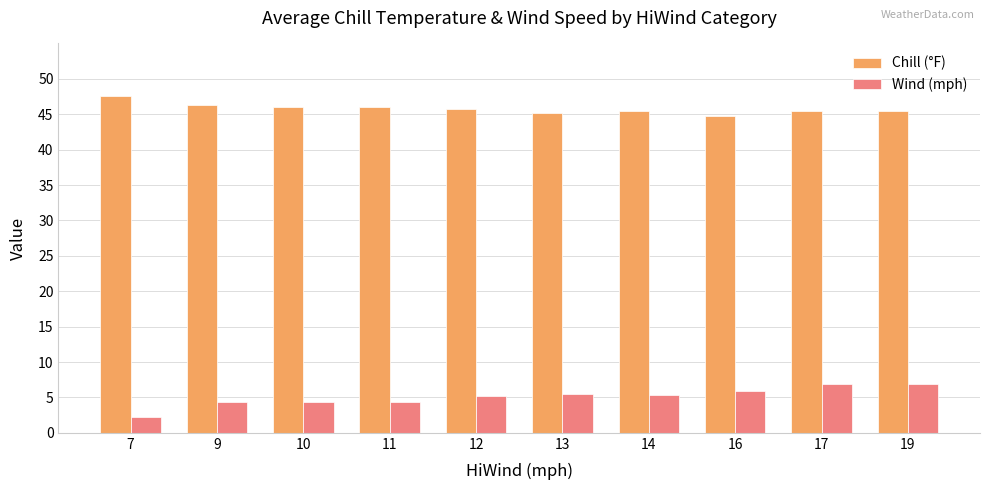

Which label corresponds to the largest value in the chart?

7